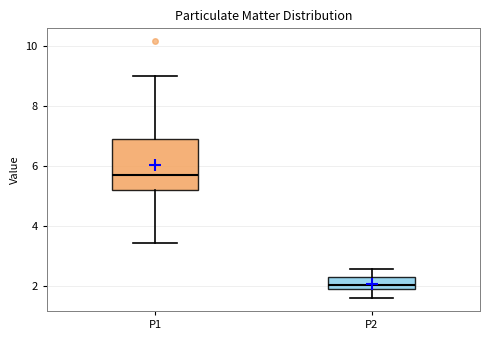

Reading left to right, read every box against the y-axis: the position of its median line, the range the box covers, and the ends of its whiskers. The values are not printed on the chart, so give them approximately, as read against the axis.

P1: median 5.6, box 5.2 to 6.8, whiskers 3.4 to 9.0
P2: median 2.0, box 1.8 to 2.4, whiskers 1.6 to 2.6